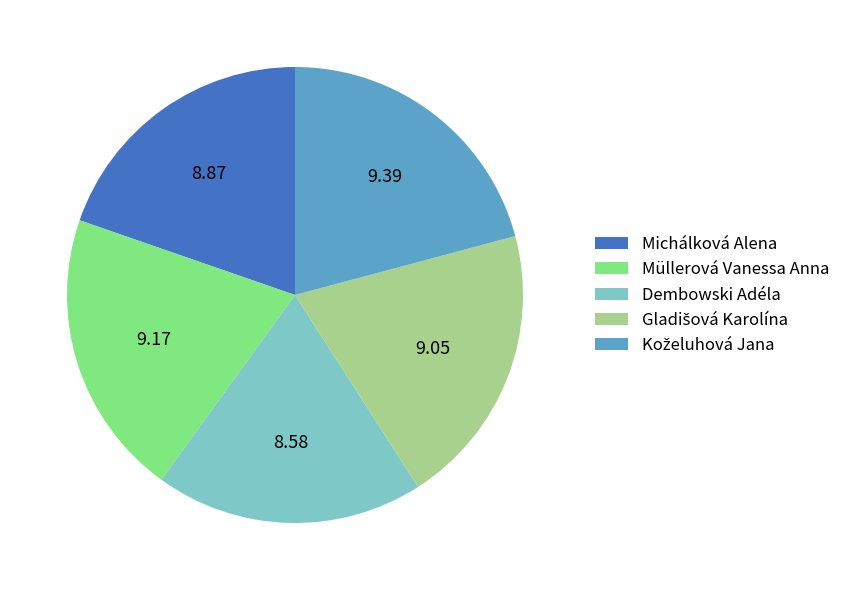

True or false: Michálková Alena accounts for 20% of the total.

True